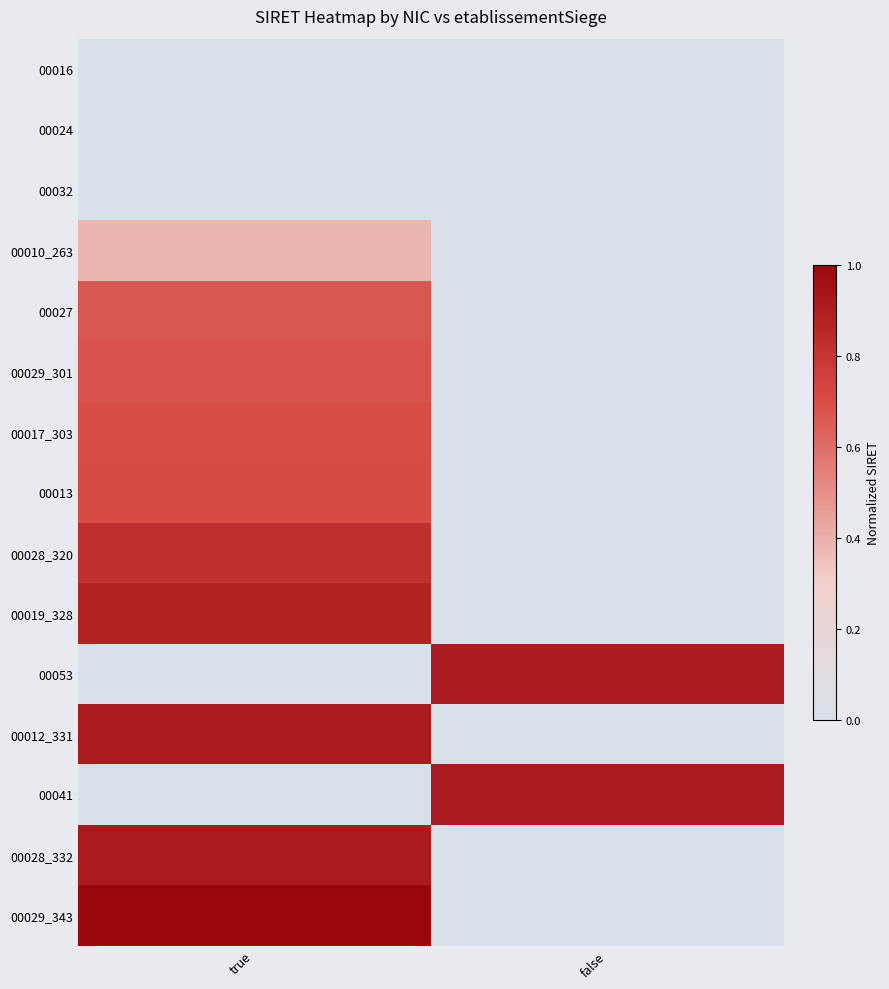

Which series has the largest total across all categories?

00029_343